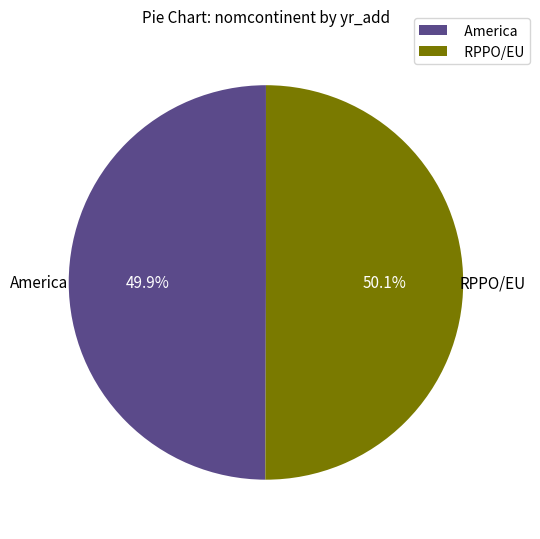

Count the number of slices in the pie.

2